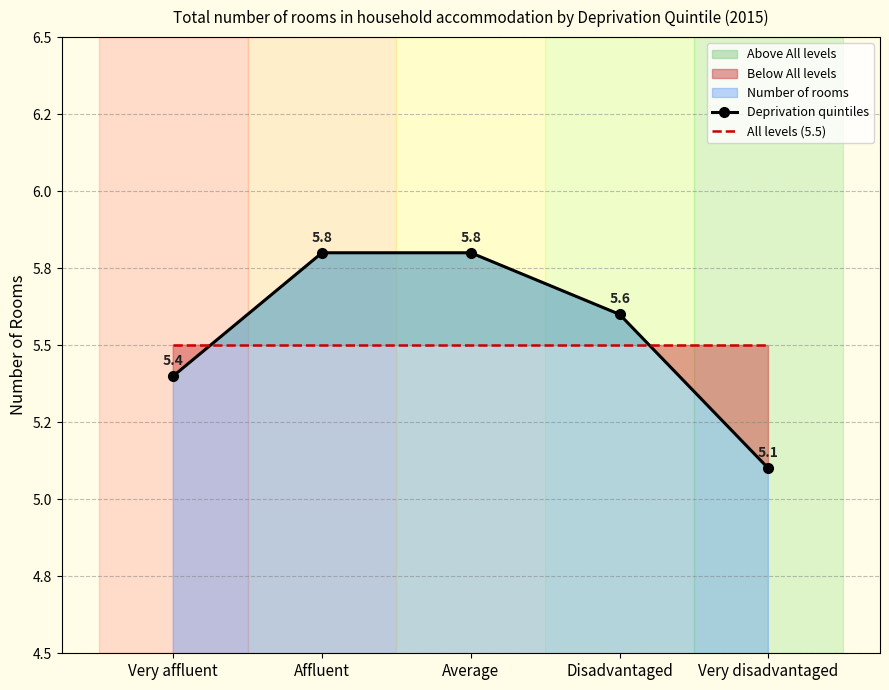

Reading left to right, what are all the values shown in this chart?

Deprivation quintiles: Very affluent=5.4	Affluent=5.8	Average=5.8	Disadvantaged=5.6	Very disadvantaged=5.1
All levels (5.5): Very affluent=5.5	Affluent=5.5	Average=5.5	Disadvantaged=5.5	Very disadvantaged=5.5